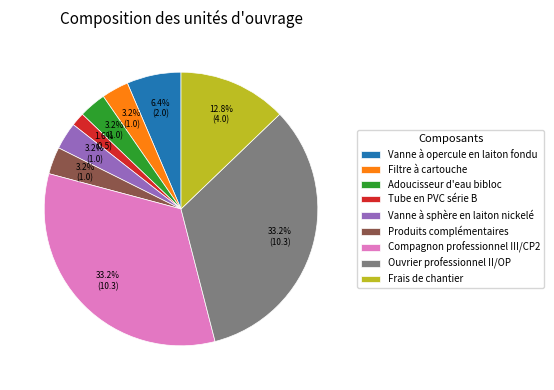

What percentage is the Tube en PVC série B slice, to the nearest percent?

2%